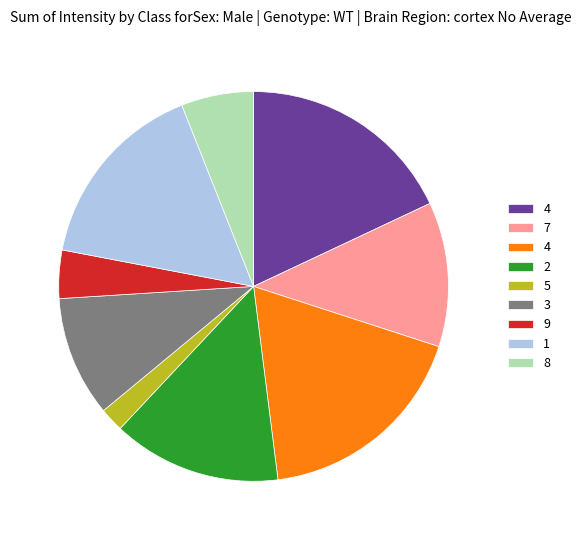

Is there a majority slice in this chart?

No